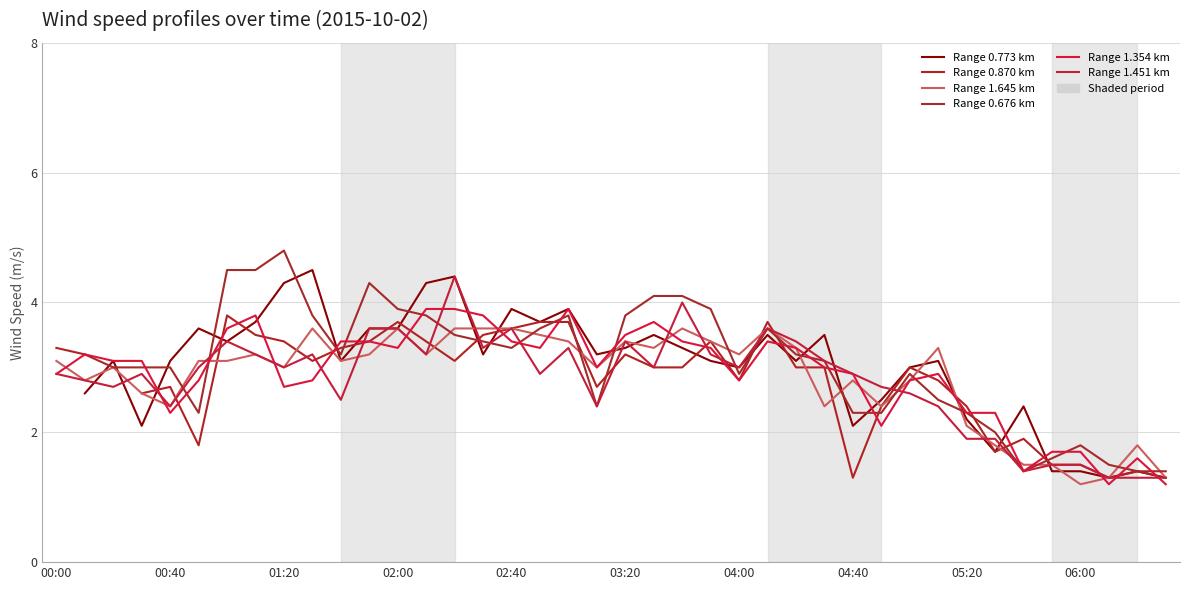

What is the spread (max minus min) of values at 38?

0.5